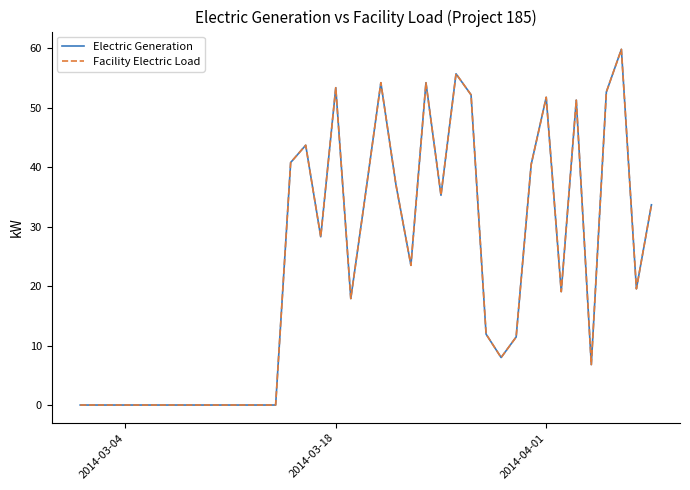

True or false: Facility Electric Load and Electric Generation intersect in this chart.

False